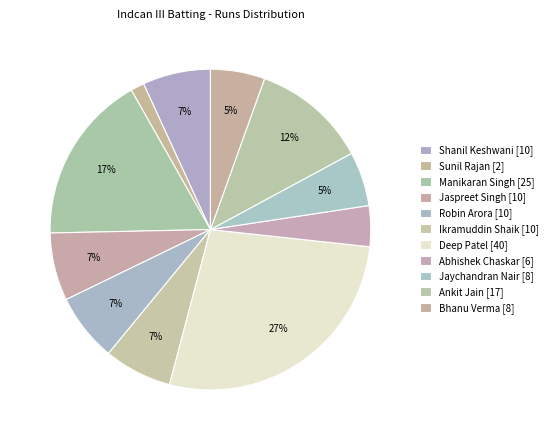

Is it true that Abhishek Chaskar [6] is 4% of the pie?

True